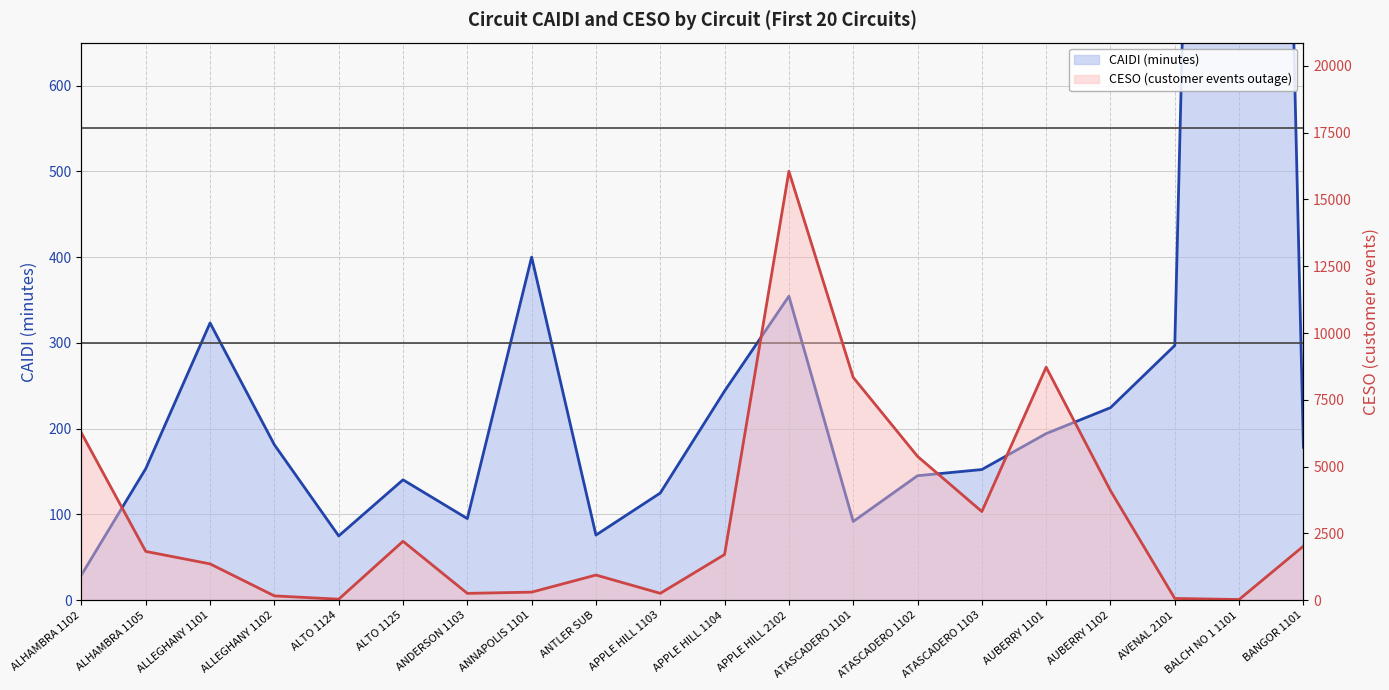

How many values in the CAIDI series are below 178?

10